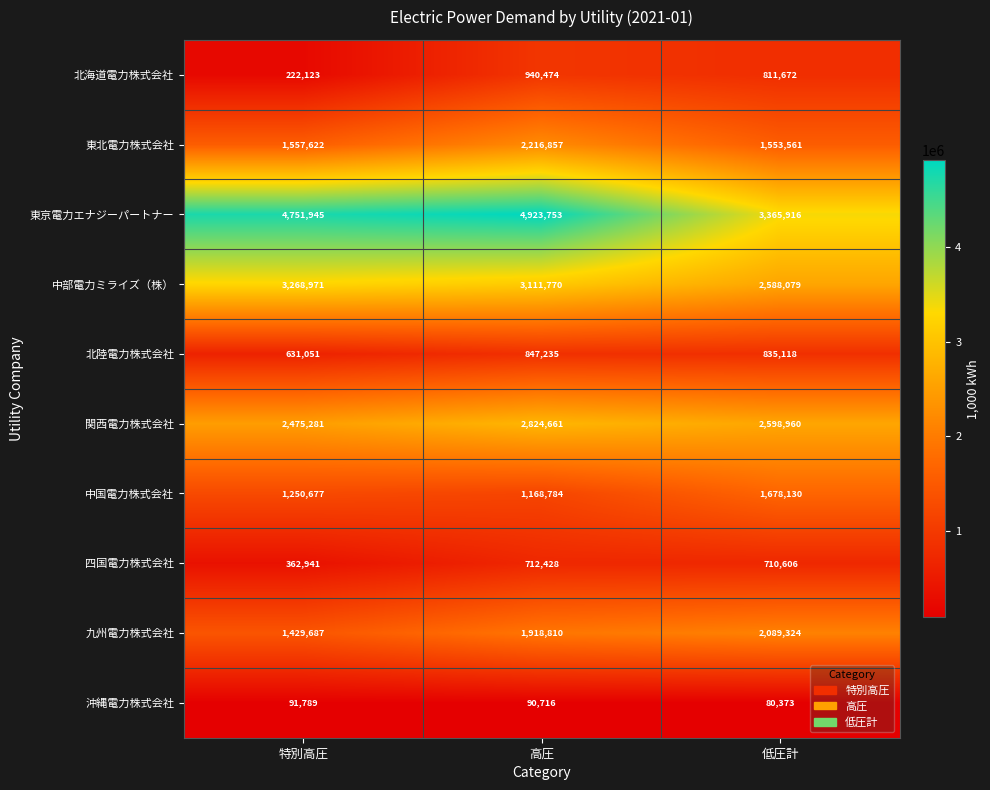

Reading left to right, what are all the values shown in this chart?

北海道電力株式会社: 特別高圧=222123	高圧=940474	低圧計=811672
東北電力株式会社: 特別高圧=1557622	高圧=2216857	低圧計=1553561
東京電力エナジーパートナー: 特別高圧=4751945	高圧=4923753	低圧計=3365916
中部電力ミライズ（株）: 特別高圧=3268971	高圧=3111770	低圧計=2588079
北陸電力株式会社: 特別高圧=631051	高圧=847235	低圧計=835118
関西電力株式会社: 特別高圧=2475281	高圧=2824661	低圧計=2598960
中国電力株式会社: 特別高圧=1250677	高圧=1168784	低圧計=1678130
四国電力株式会社: 特別高圧=362941	高圧=712428	低圧計=710606
九州電力株式会社: 特別高圧=1429687	高圧=1918810	低圧計=2089324
沖縄電力株式会社: 特別高圧=91789	高圧=90716	低圧計=80373